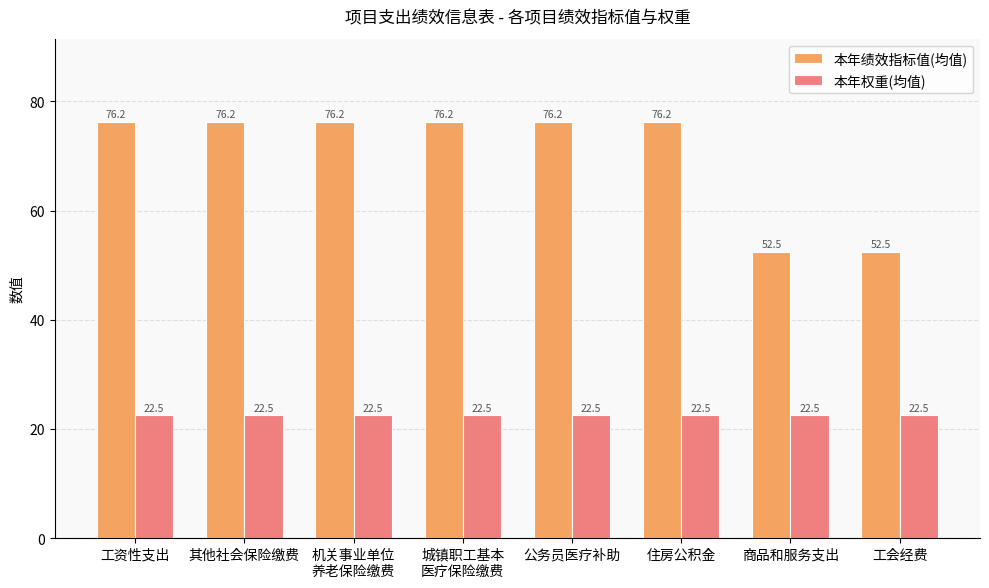

True or false: 本年权重(均值) has a value of 30.9 at 工会经费.

False